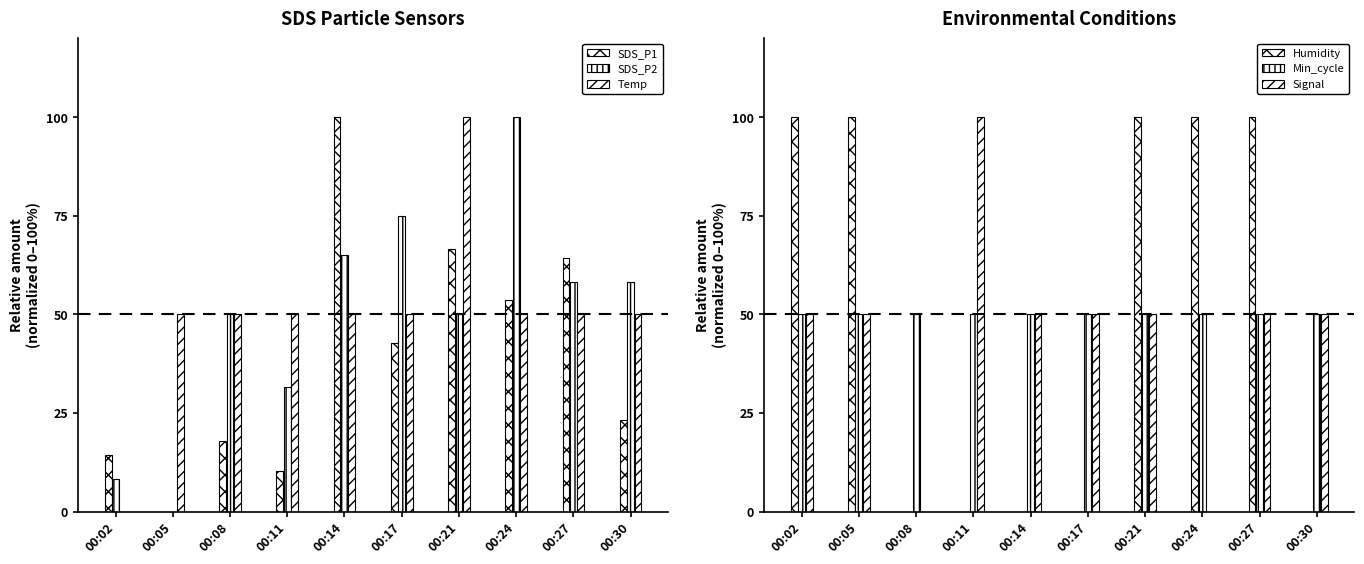

Between 00:08 and 00:17, which series saw the biggest shift?

Signal